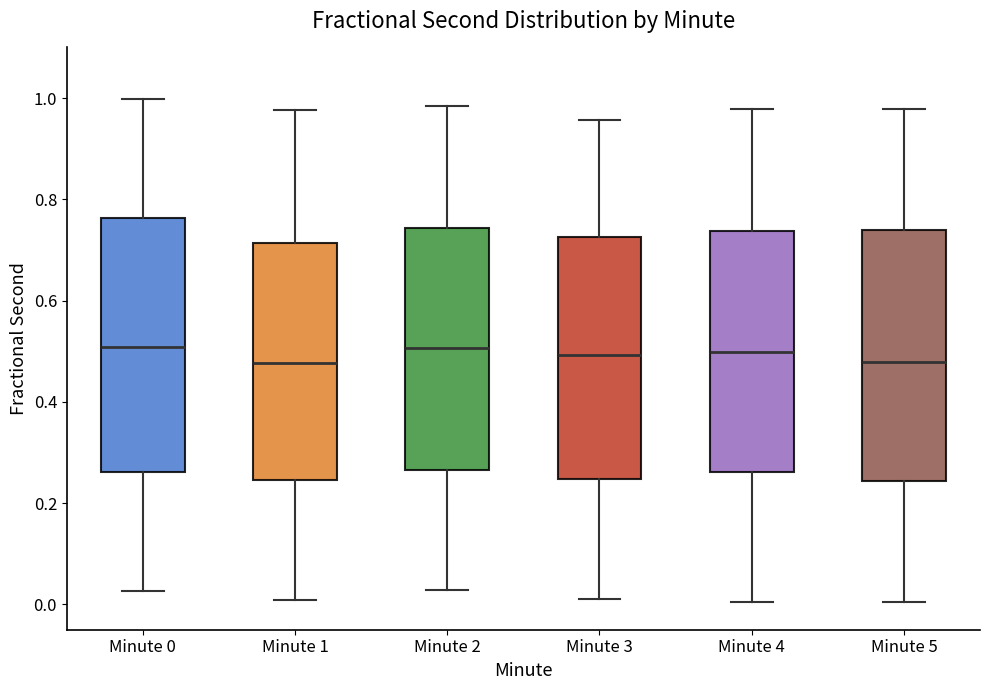

Reading left to right, transcribe this box plot: for each box, give where its median line is, the range the box spans, and where its two whiskers end, as read against the y-axis. The values are not printed on the chart, so give them approximately, as read against the axis.

Minute 0: median 0.50, box 0.26 to 0.76, whiskers 0.02 to 1.00
Minute 1: median 0.48, box 0.24 to 0.72, whiskers 0.00 to 0.98
Minute 2: median 0.50, box 0.26 to 0.74, whiskers 0.02 to 0.98
Minute 3: median 0.50, box 0.24 to 0.72, whiskers 0.02 to 0.96
Minute 4: median 0.50, box 0.26 to 0.74, whiskers 0.00 to 0.98
Minute 5: median 0.48, box 0.24 to 0.74, whiskers 0.00 to 0.98